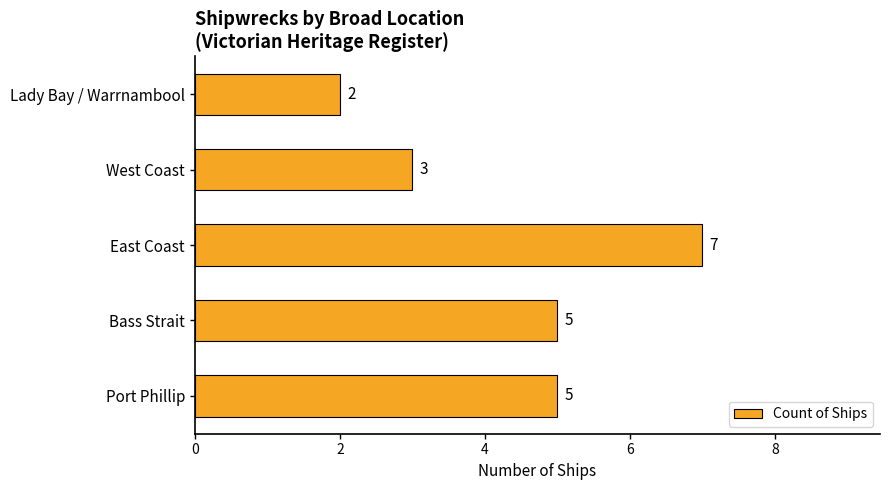

Reading top to bottom, what are all the values shown in this chart?

Lady Bay / Warrnambool=2	West Coast=3	East Coast=7	Bass Strait=5	Port Phillip=5